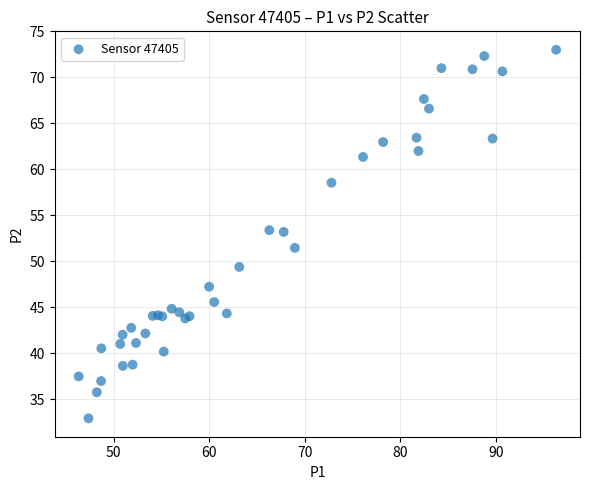

What Y value in the scatter plot is closest to 52?

51.5